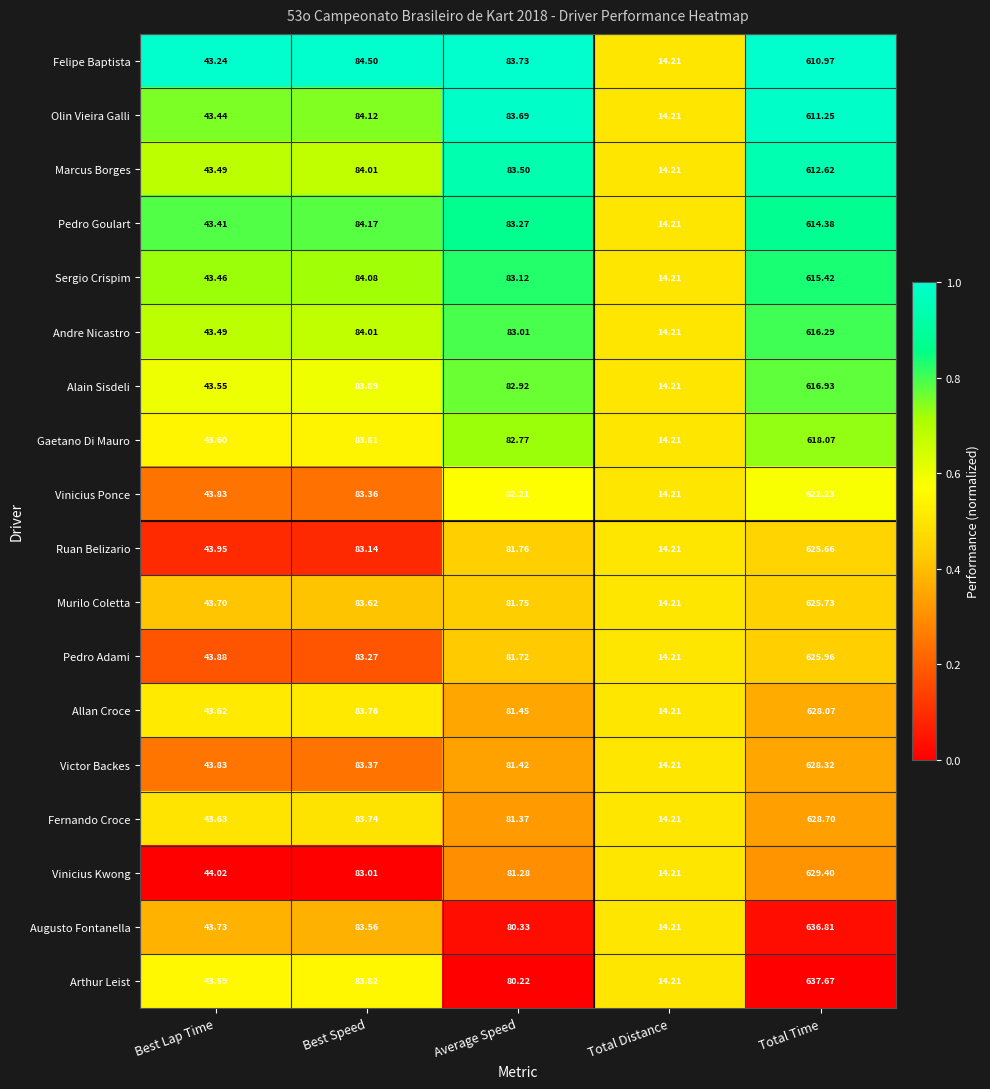

At which category is the sum across all series the highest?

Total Time